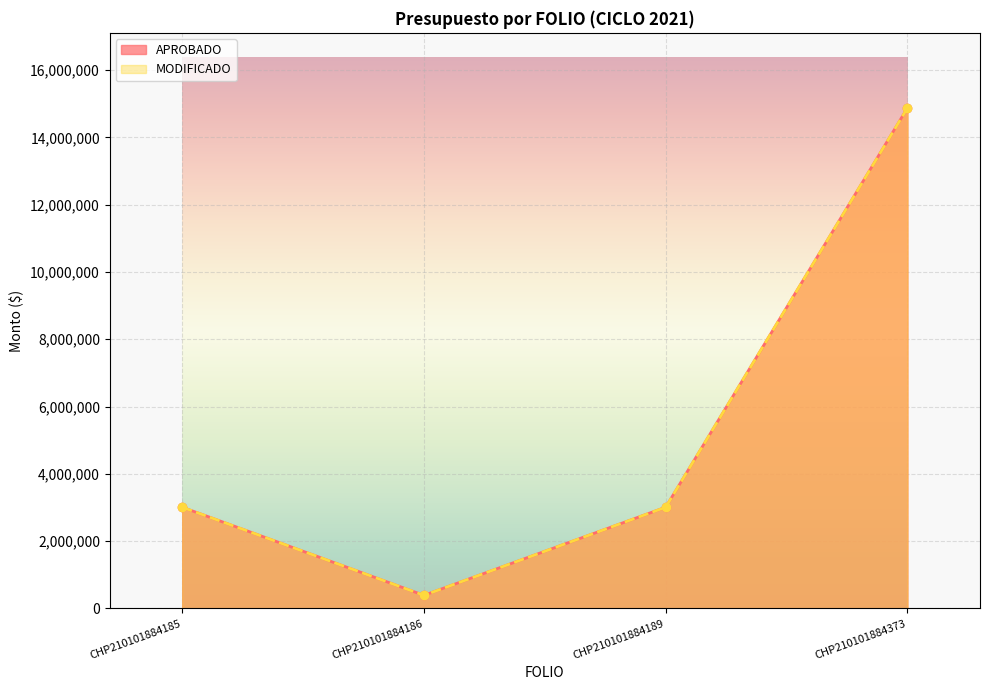

Which series has the largest range (max minus min)?

APROBADO